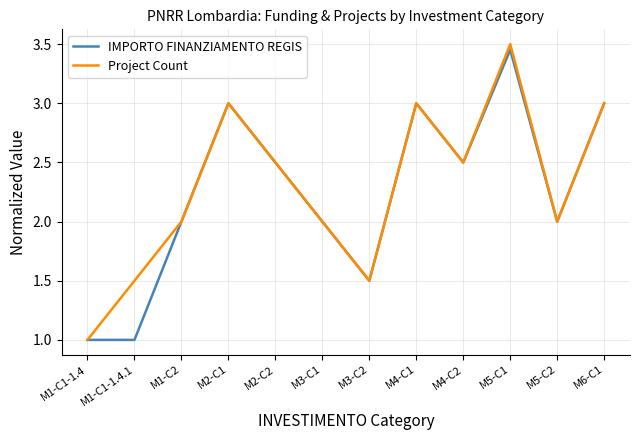

Is it true that IMPORTO FINANZIAMENTO REGIS equals 1.0 at M1-C1-1.4.1?

True